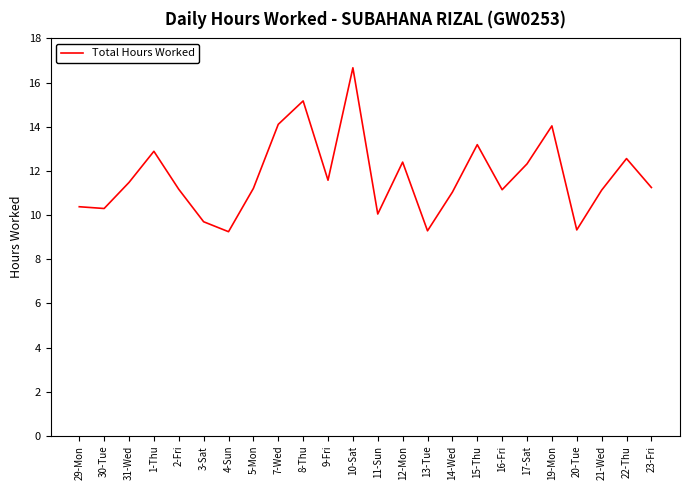

True or false: the data shows 4.0 at 16-Fri.

False